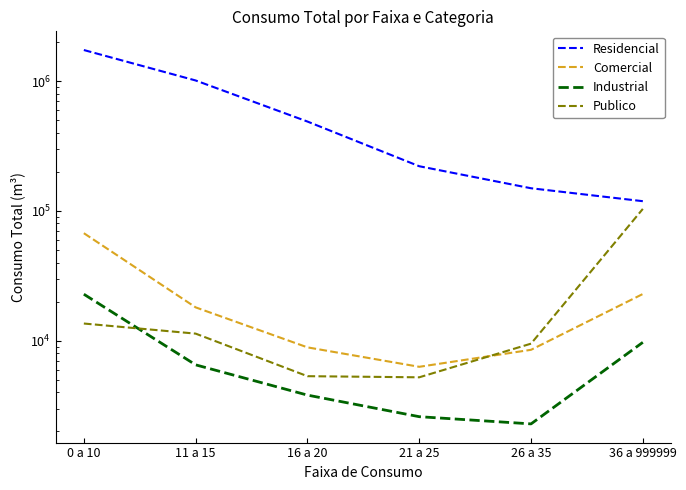

Rank the series by their maximum value, from lowest to highest.

Industrial, Comercial, Publico, Residencial